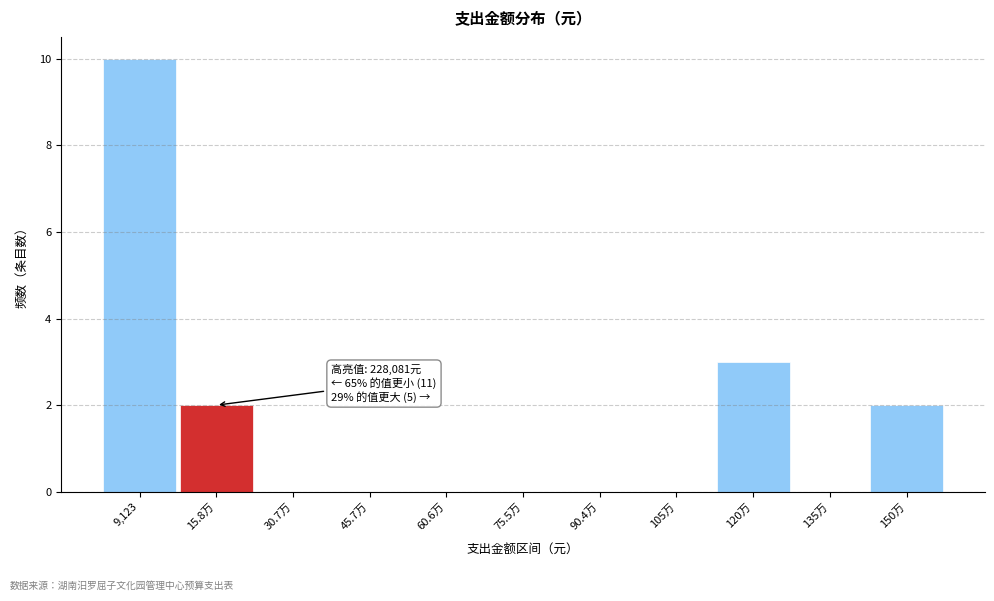

Reading left to right, transcribe all the data shown in this chart.

9,123=10	15.8万=2	30.7万=0	45.7万=0	60.6万=0	75.5万=0	90.4万=0	105万=0	120万=3	135万=0	150万=2